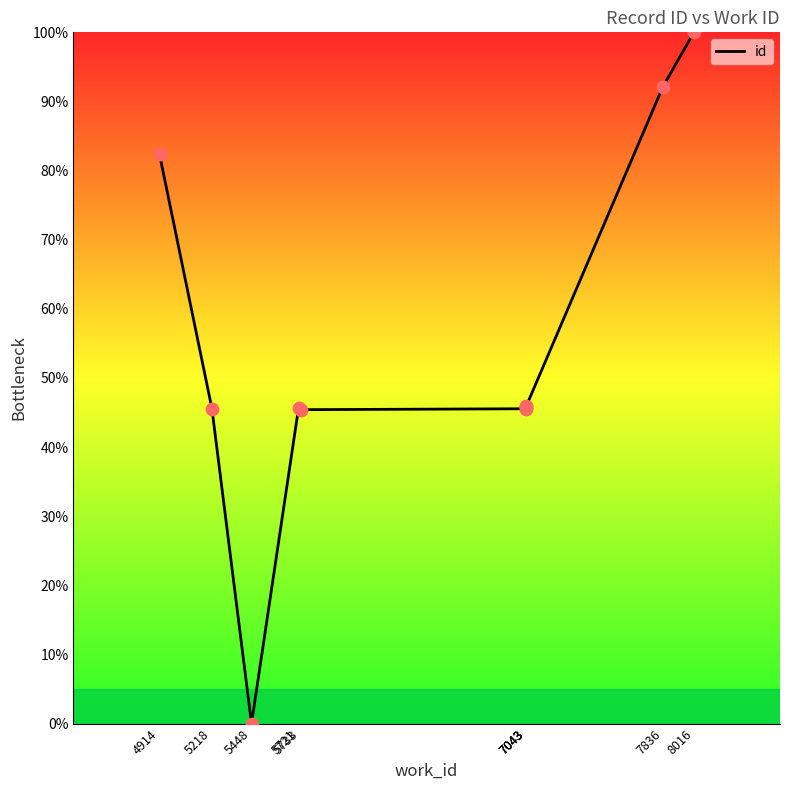

What is the change in value from 5218 to 7043?

+0.3